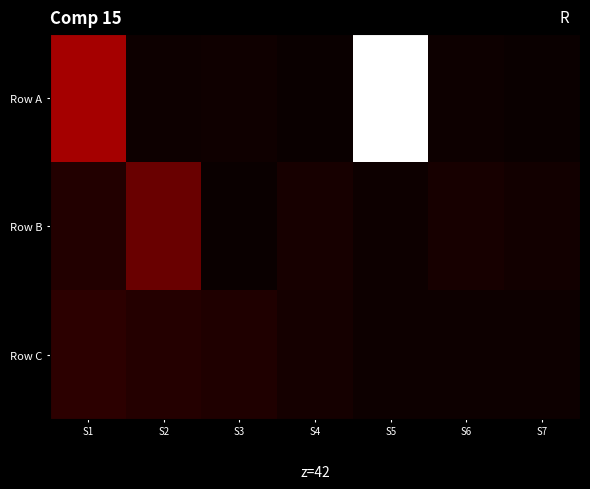

Reading left to right, transcribe all the data shown in this chart.

Row A: S1=2808599.5	S2=56836.9	S3=112171.5	S4=25078.0	S5=12098214.6	S6=54051.1	S7=44714.9
Row B: S1=442839.9	S2=1722899.4	S3=451.7	S4=279101.5	S5=85804.3	S6=238037.7	S7=151488.6
Row C: S1=636256.6	S2=497201.8	S3=409452.7	S4=231995.6	S5=89089.4	S6=82091.9	S7=58622.4